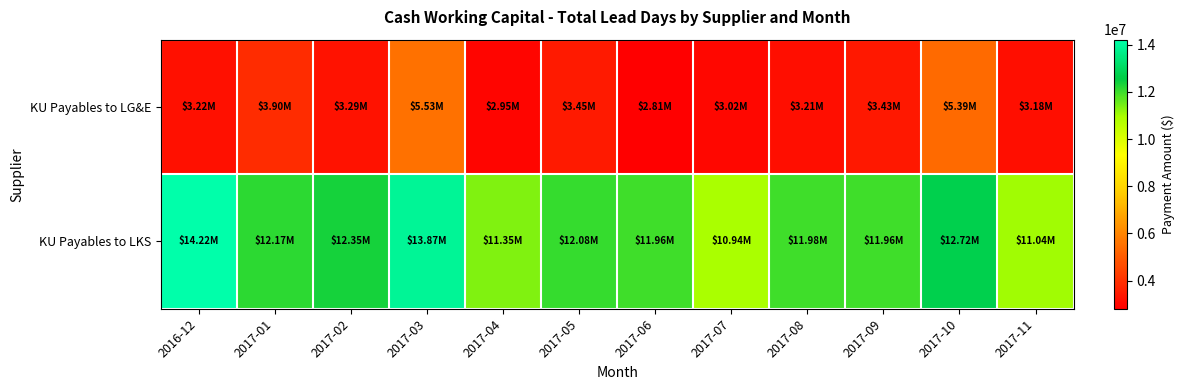

Rank the series at 2017-07 from highest to lowest value.

KU Payables to LKS, KU Payables to LG&E